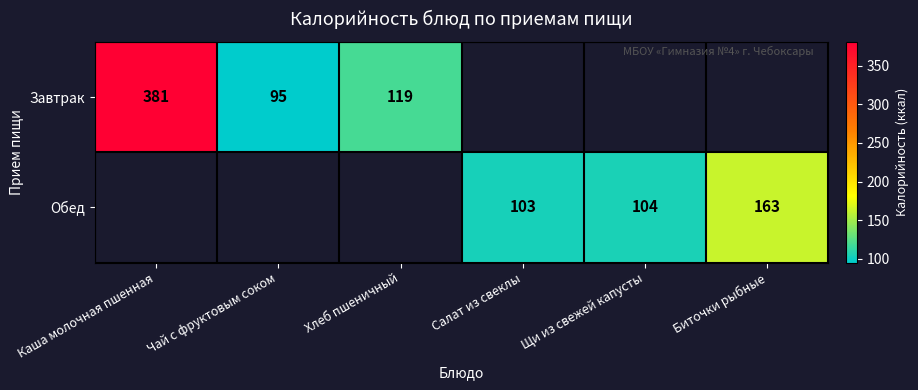

How many data points does each series have?

6